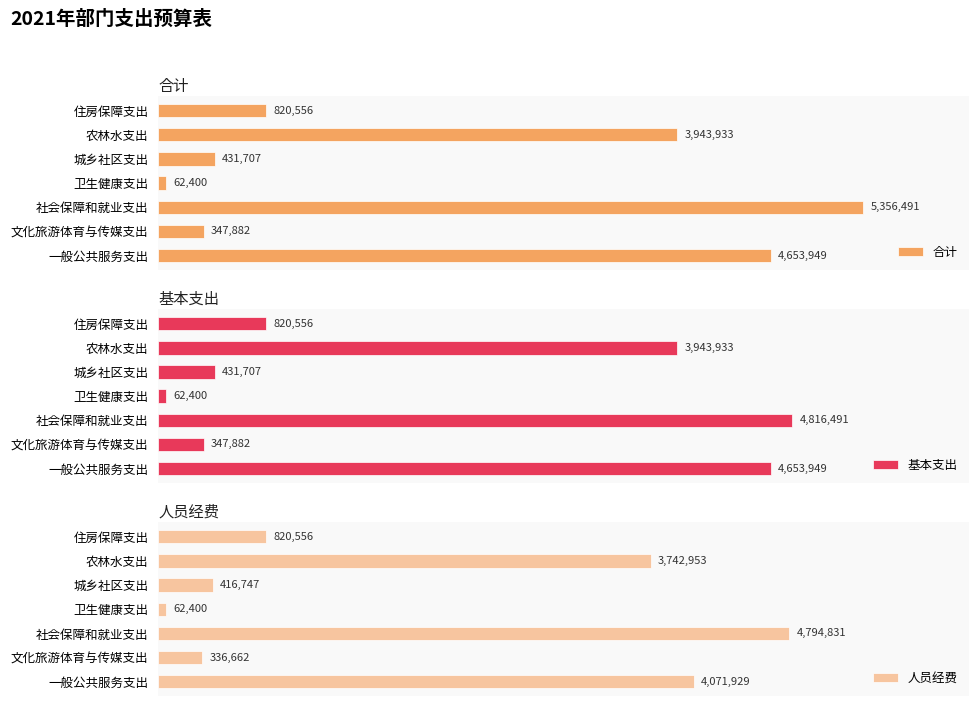

At which label does 人员经费 reach its peak?

社会保障和就业支出